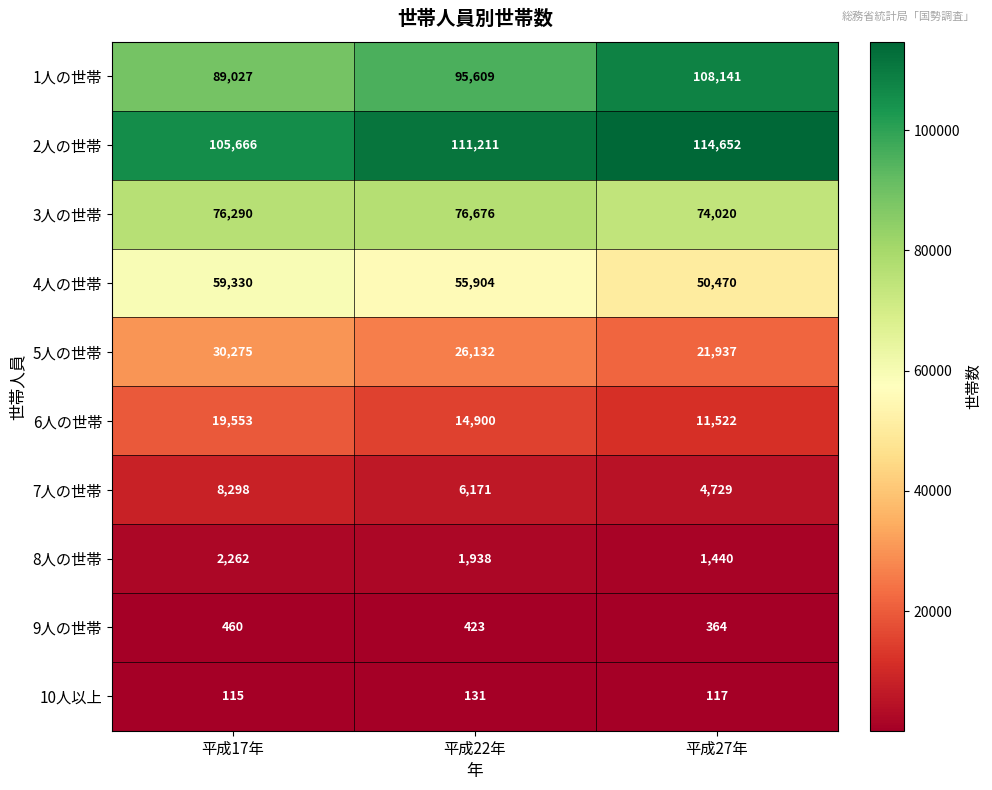

What is the sum of the 3人の世帯 values at 平成27年 and 平成17年?

150310